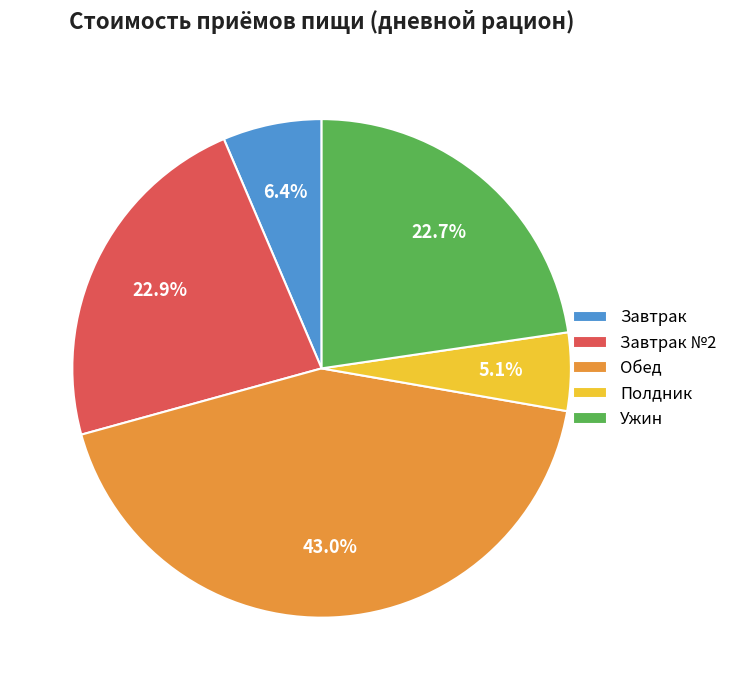

How much of the chart is everything except Обед?

57.0%